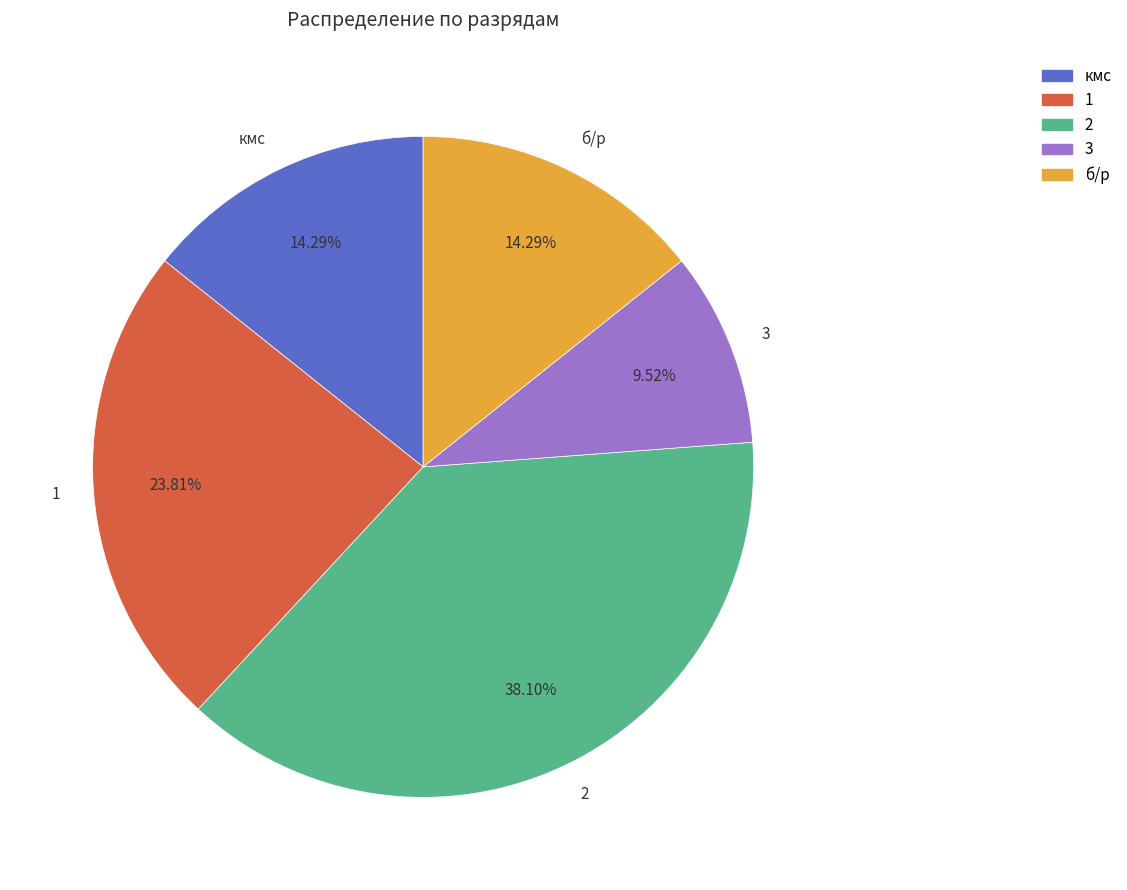

Approximately how many times larger is the value at 3 compared to 2?

0.2